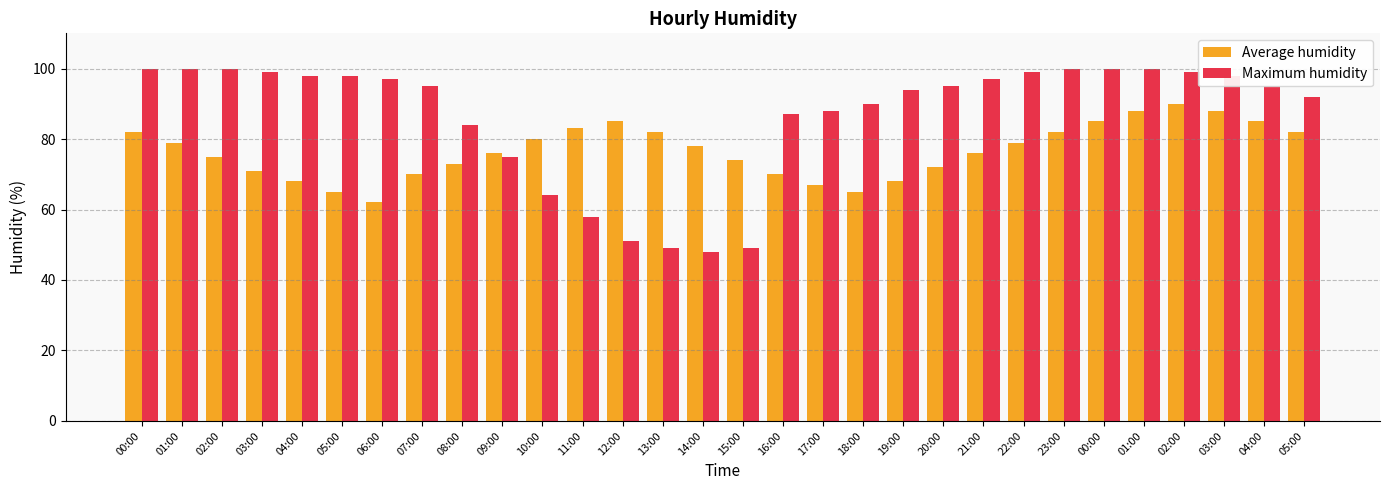

What are all the series names shown in the legend?

Average humidity, Maximum humidity